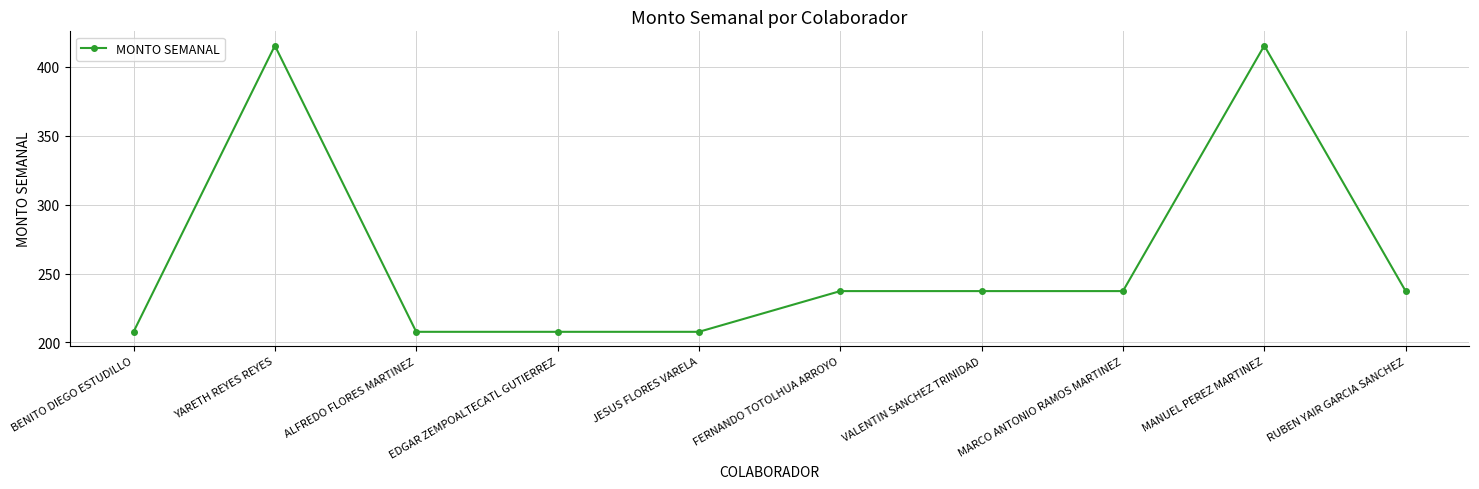

True or false: the data has more than 1 interior local peaks.

True